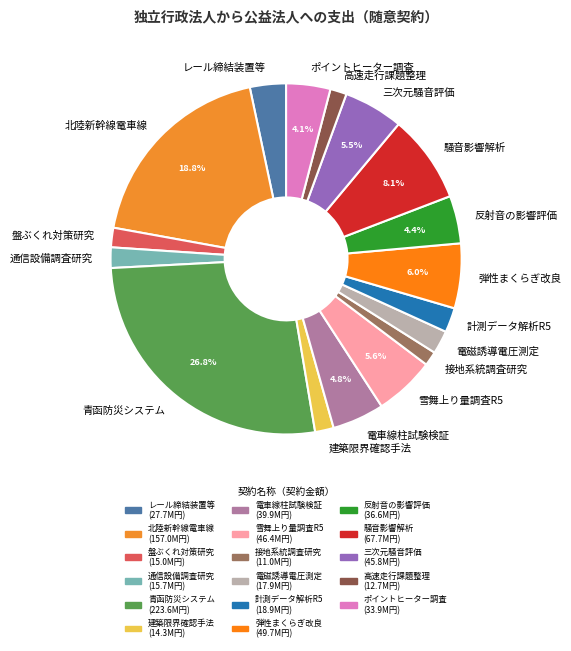

Is there a majority slice in this chart?

No